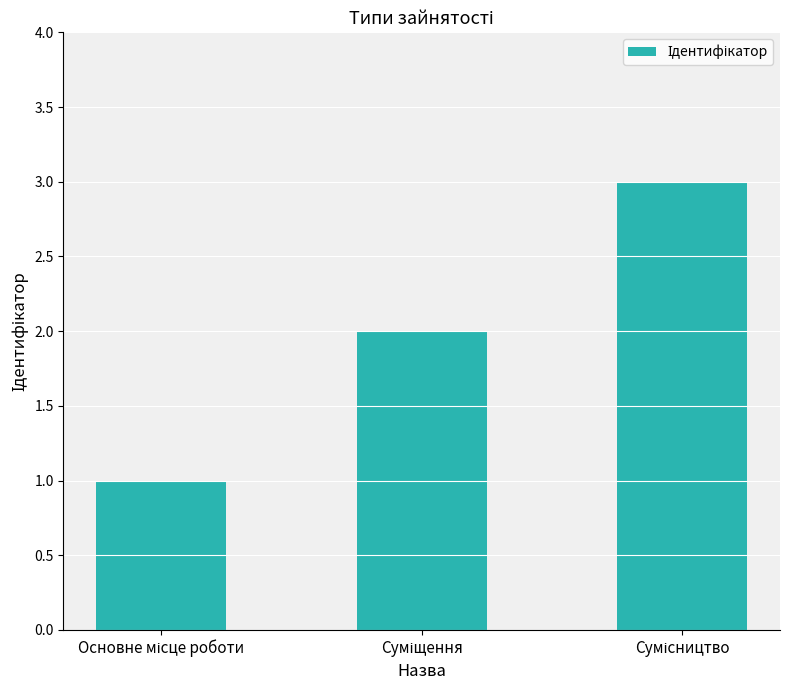

How many values are below 2?

1